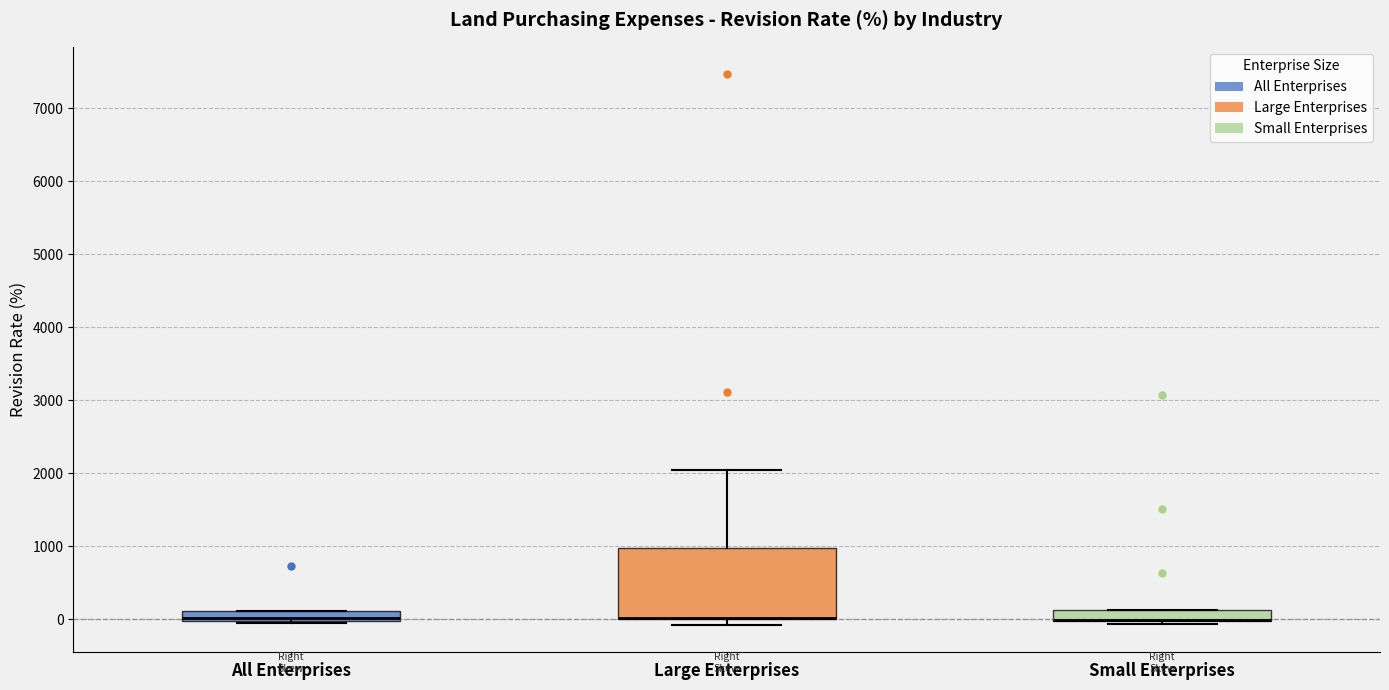

Where is the lower edge of the box for Small Enterprises on the y-axis? The values are not printed on the chart, so give them approximately, as read against the axis.

0